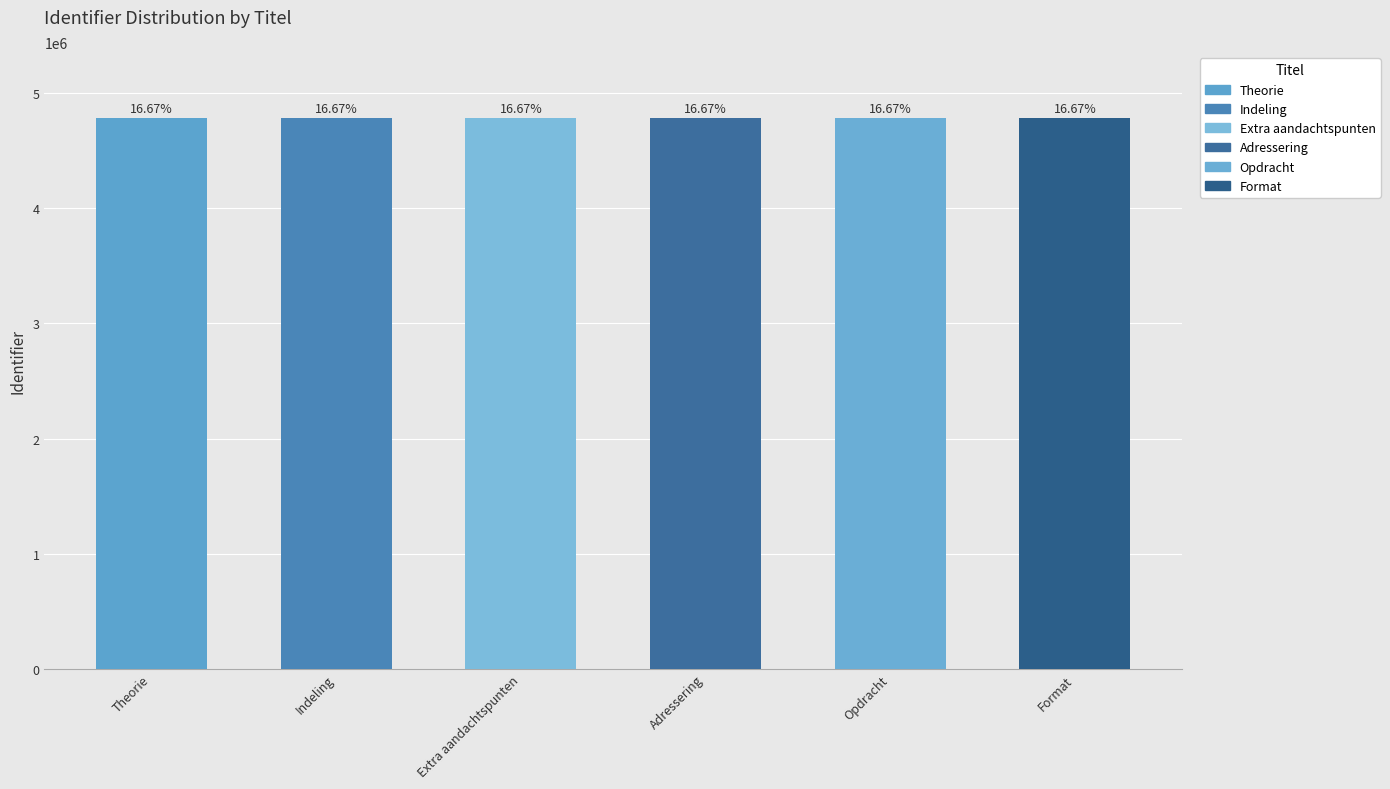

What is the difference between the maximum and minimum values?

660